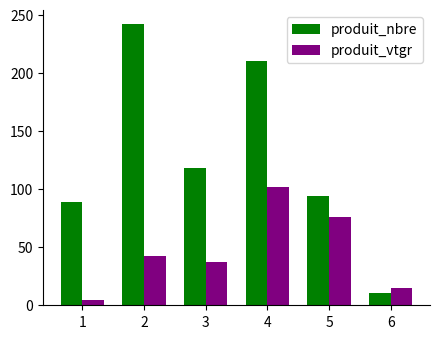

Reading left to right, what are all the values shown in this chart?

produit_nbre: 1=89.0	2=242.0	3=118.0	4=210.0	5=94.0	6=11.0
produit_vtgr: 1=4.7	2=42.4	3=36.9	4=101.6	5=75.8	6=14.9